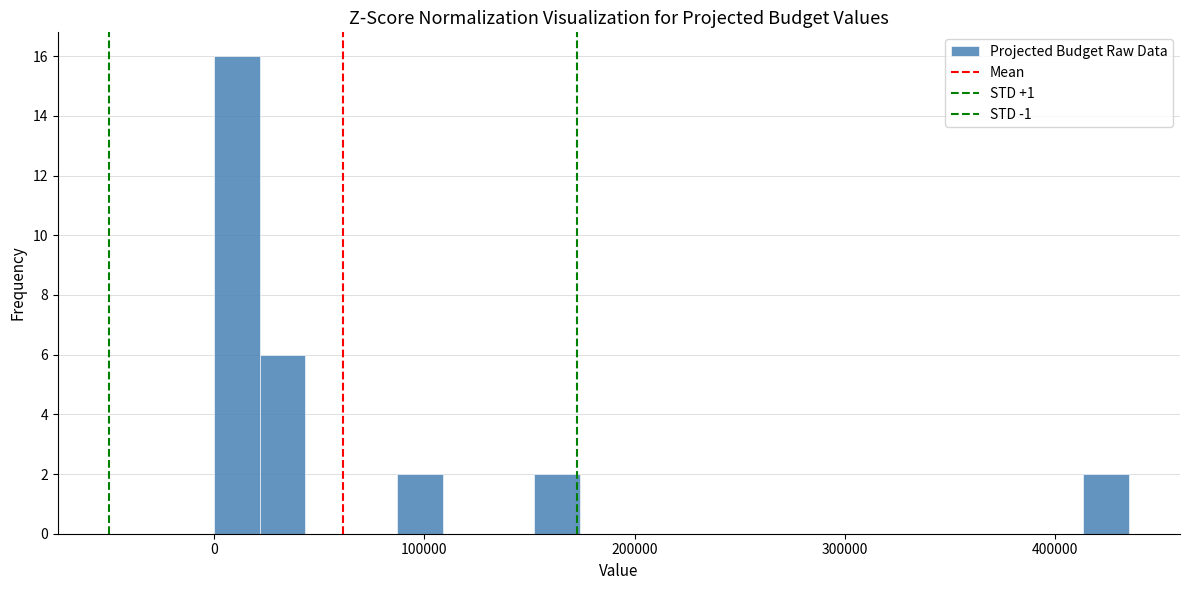

Read against the x-axis, roughly where is the centre of the tallest bar?

10000